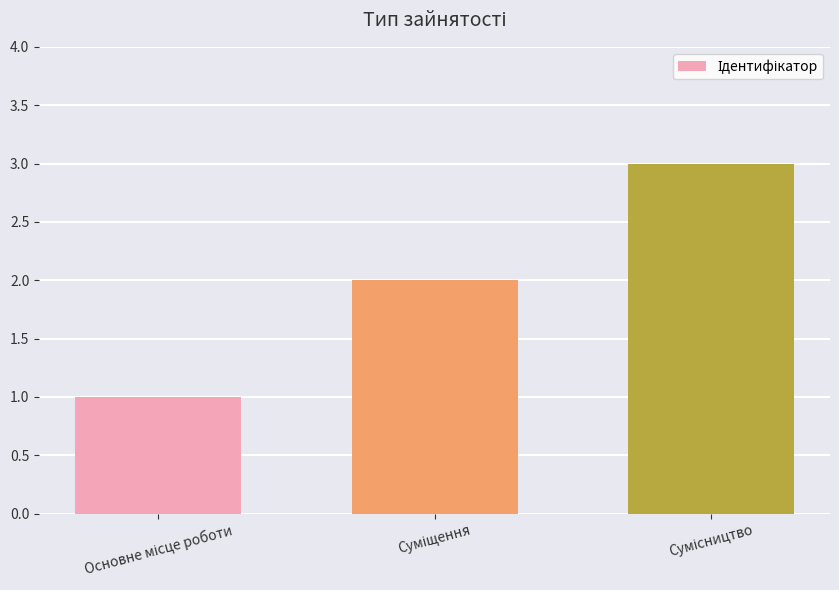

What is the maximum value shown in the chart?

3